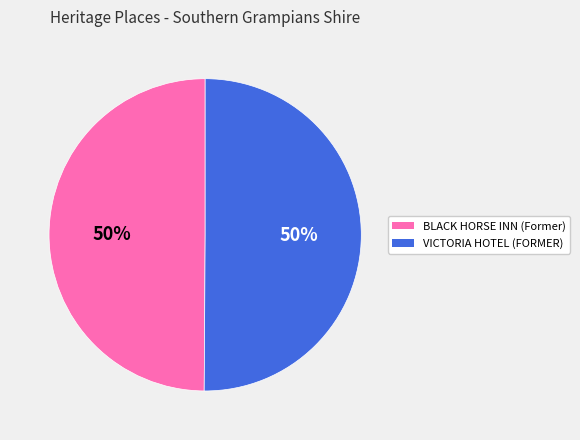

Approximately how many times larger is the value at VICTORIA HOTEL (FORMER) compared to BLACK HORSE INN (Former)?

1.0